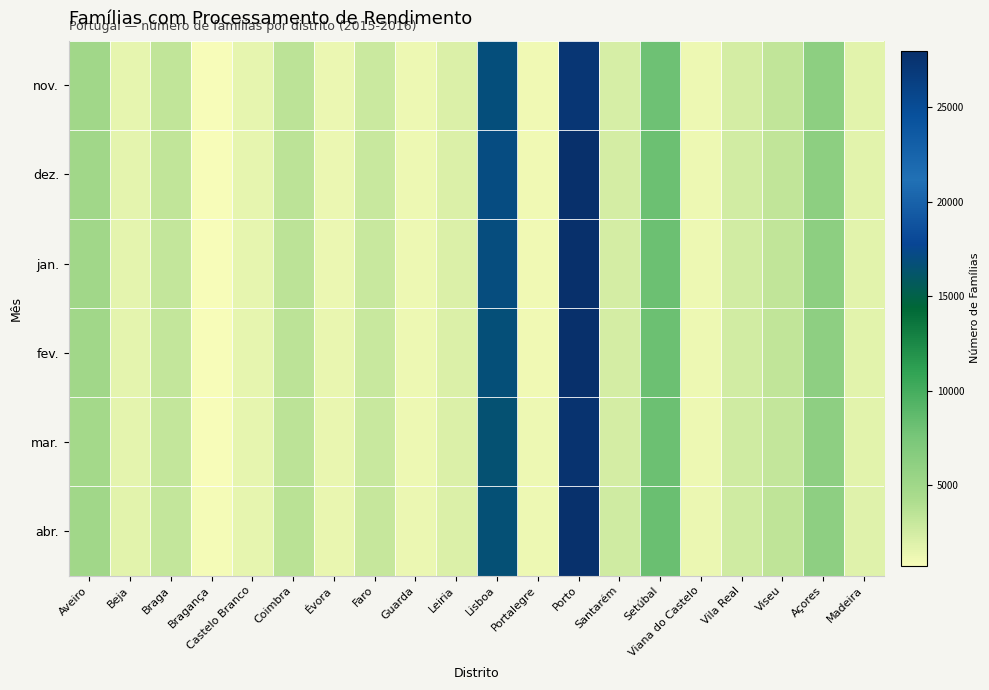

Between Portalegre and Braga, which is larger?

Braga